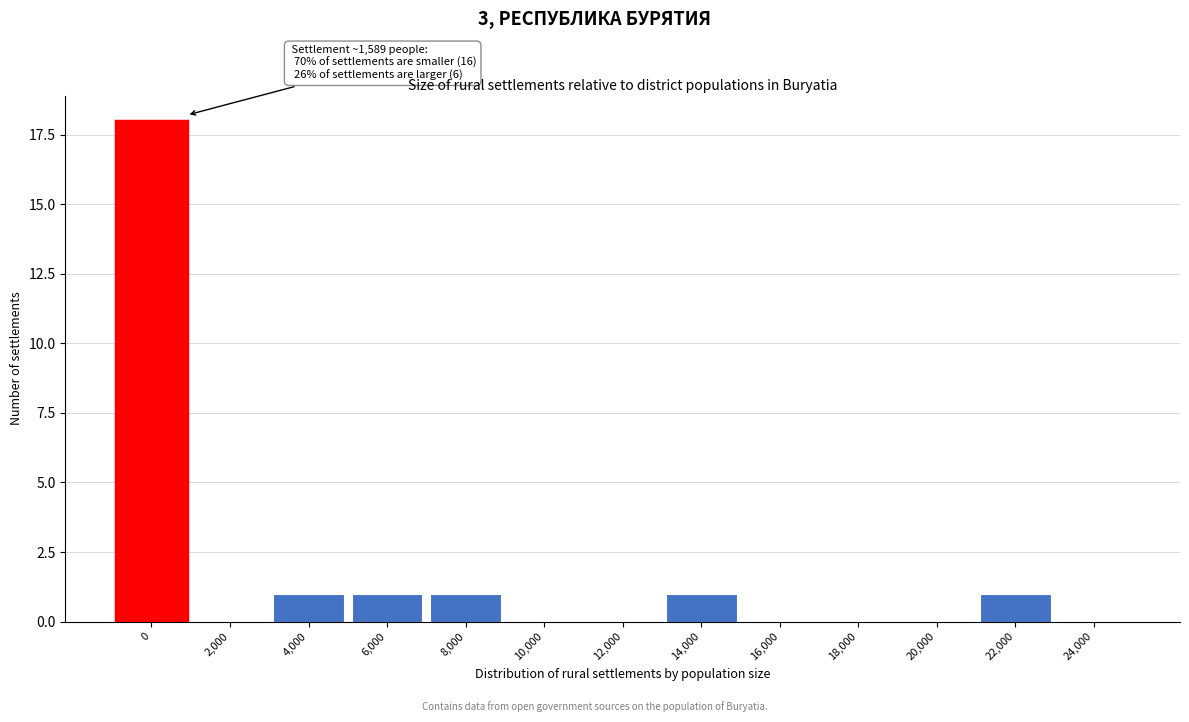

Reading right to left, extract all data points from this chart.

24,000=0	22,000=1	20,000=0	18,000=0	16,000=0	14,000=1	12,000=0	10,000=0	8,000=1	6,000=1	4,000=1	2,000=0	0=18